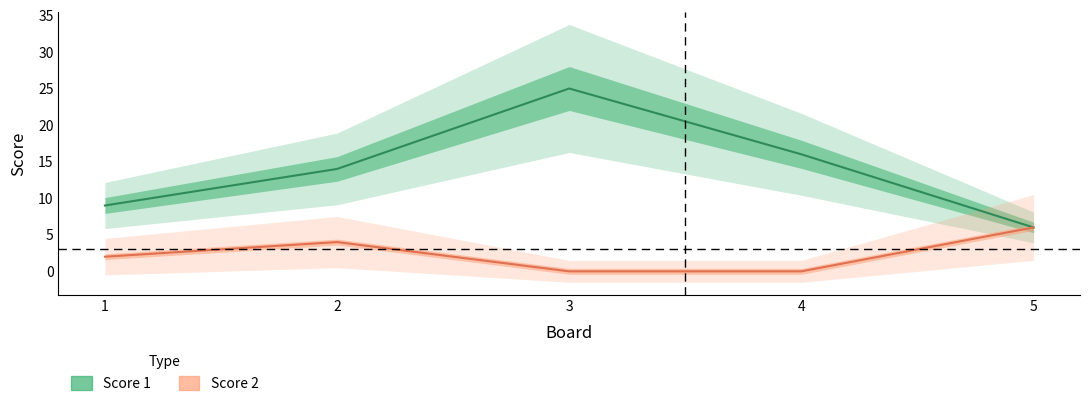

What is the value of the Score 1 point at the 5th from the left?

6